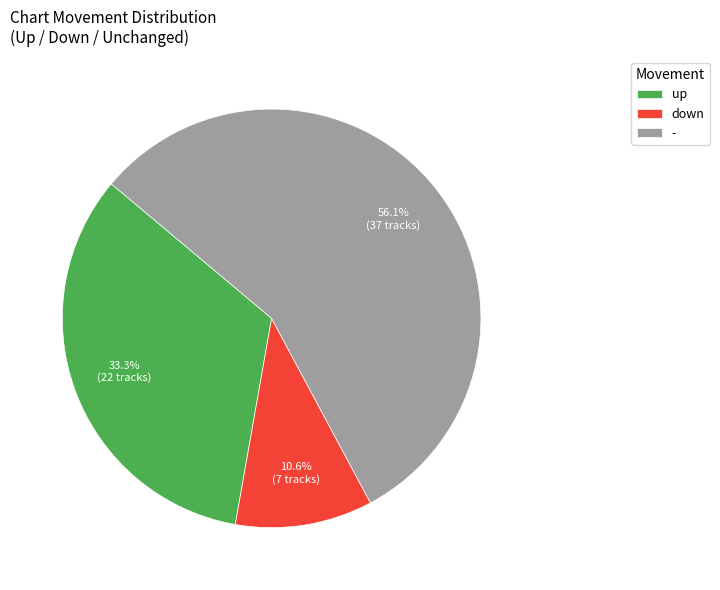

What percentage do down and up together represent?

43.9%